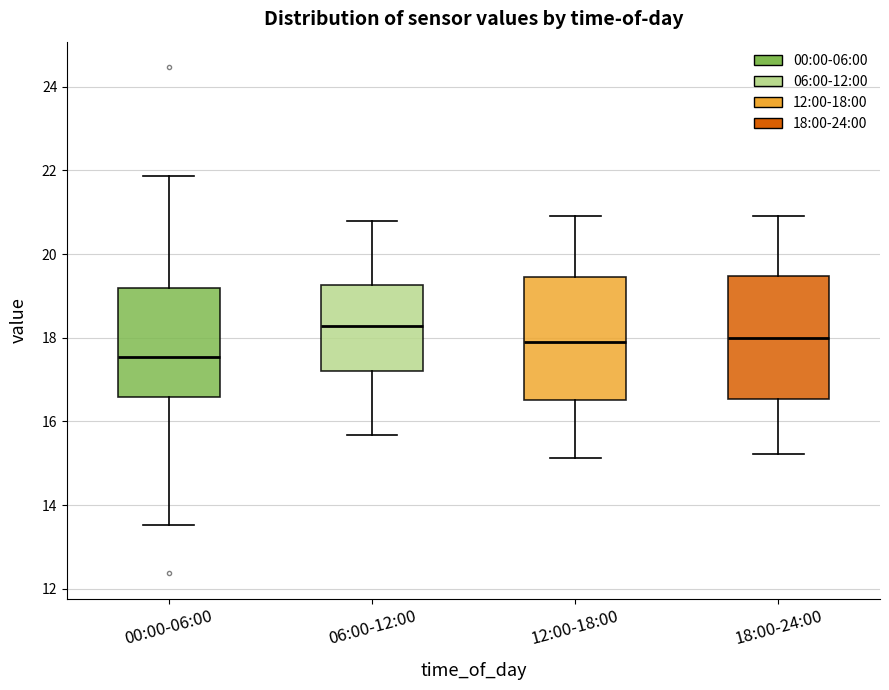

Reading left to right, transcribe this box plot: for each box, give where its median line is, the range the box spans, and where its two whiskers end, as read against the y-axis. The values are not printed on the chart, so give them approximately, as read against the axis.

00:00-06:00: median 17.6, box 16.6 to 19.2, whiskers 13.6 to 21.8
06:00-12:00: median 18.2, box 17.2 to 19.2, whiskers 15.6 to 20.8
12:00-18:00: median 17.8, box 16.6 to 19.4, whiskers 15.2 to 21.0
18:00-24:00: median 18.0, box 16.6 to 19.4, whiskers 15.2 to 21.0